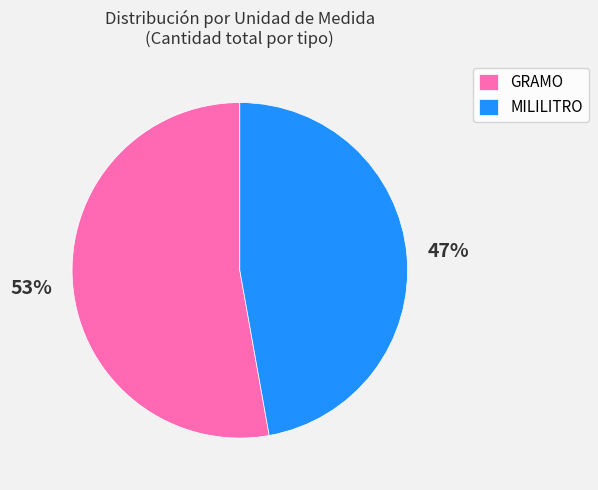

Does MILILITRO represent more than half of the total?

No